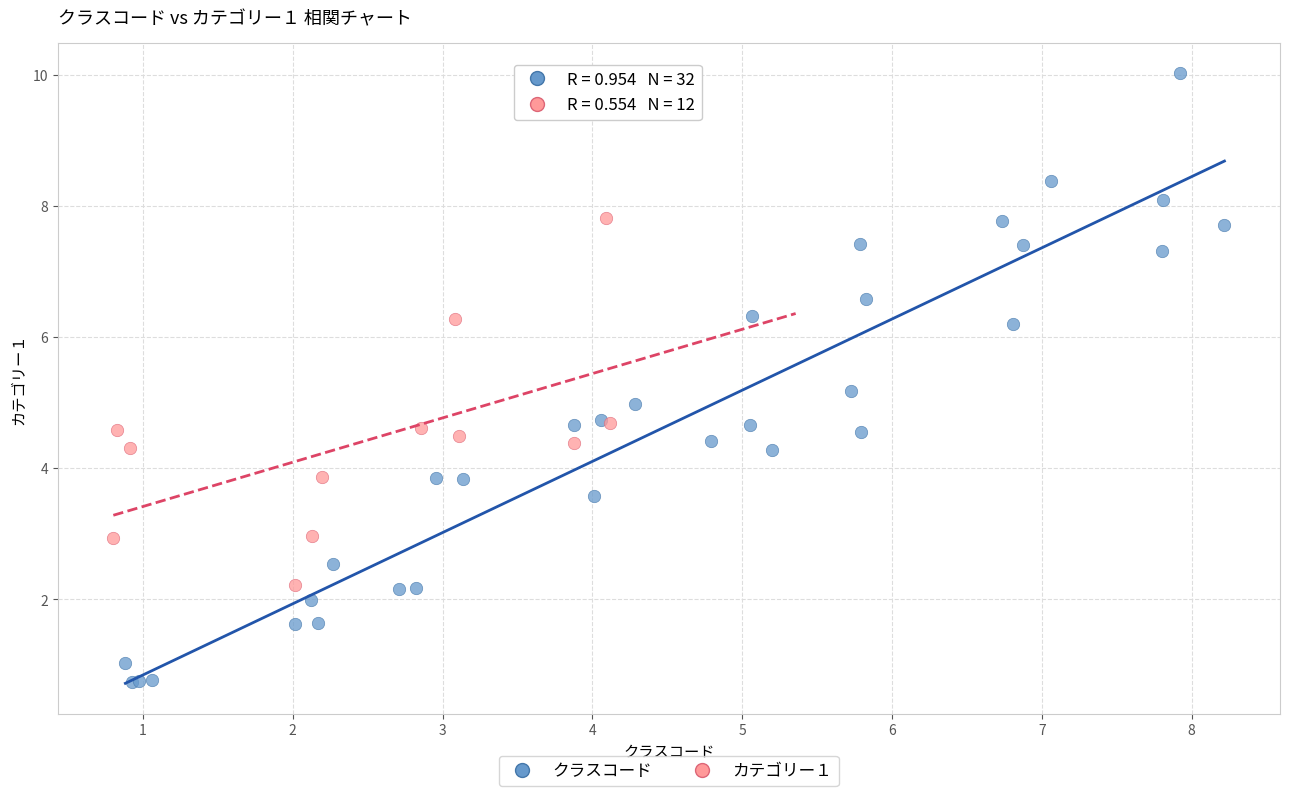

Which series contains the lowest Y value?

クラスコード